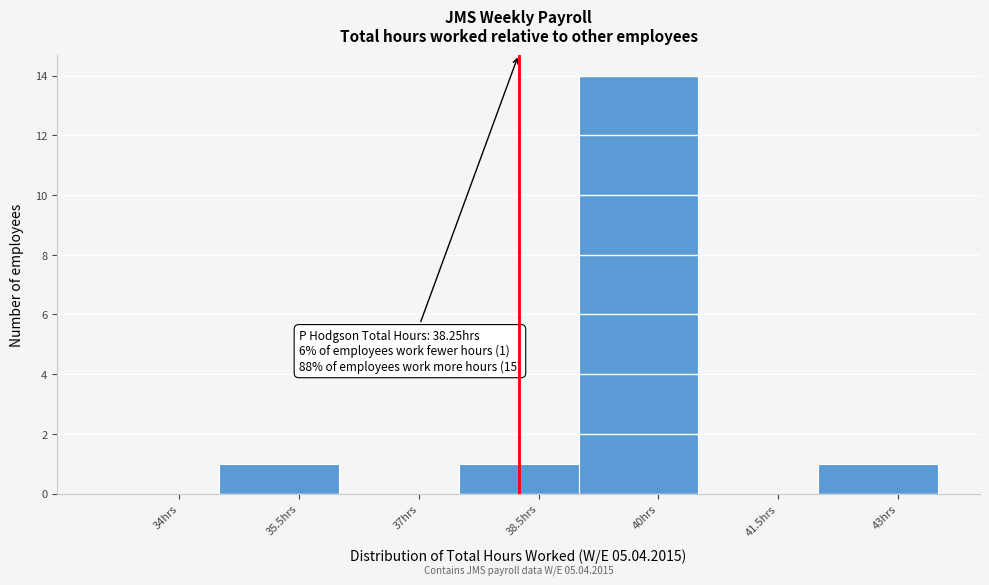

Which range on the x-axis has the tallest bar?

39.0 to 40.5